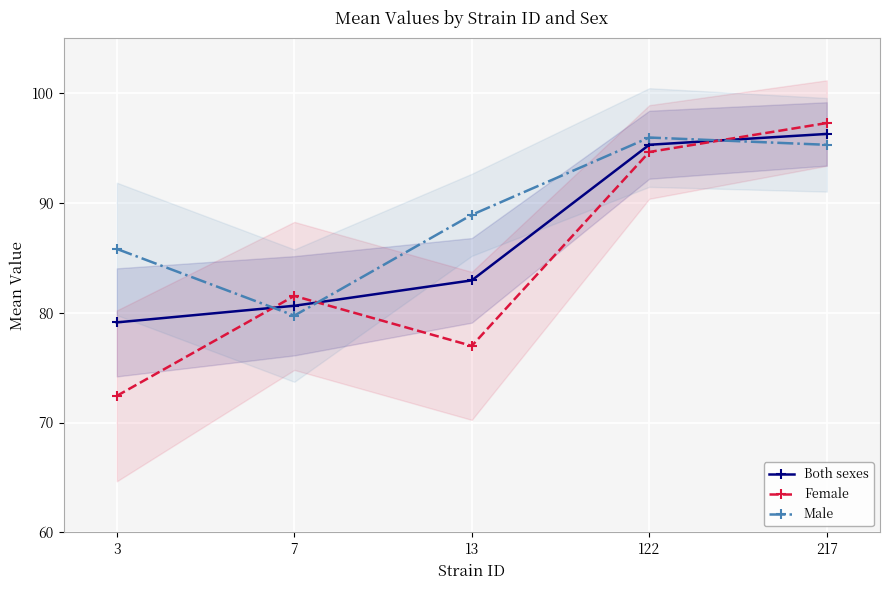

Is it true that Female equals 81.5 at 7?

True